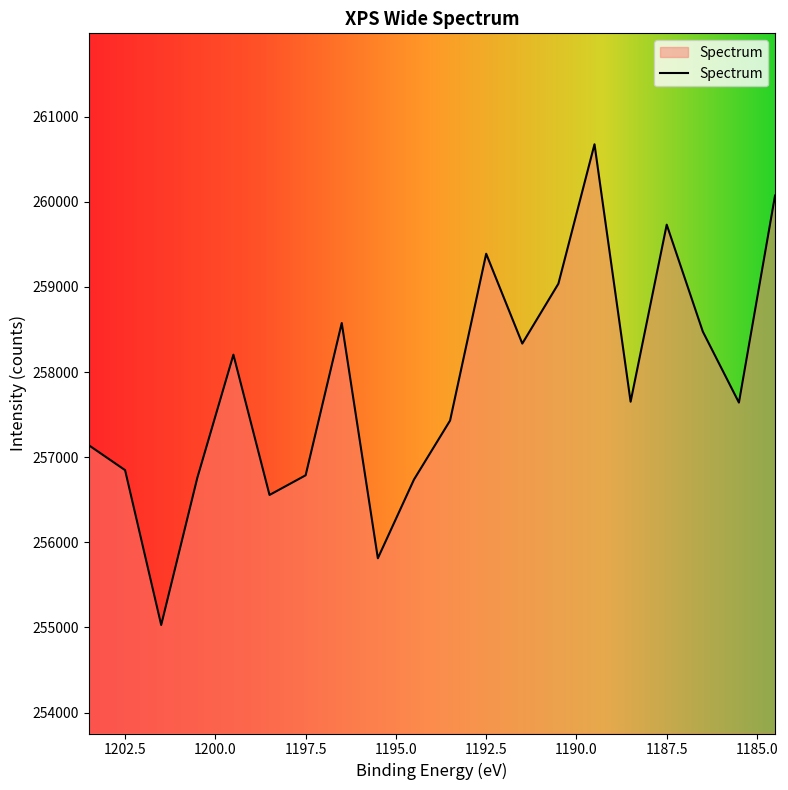

The value at 1188.4989957004273 is 428079.5. True or false?

False